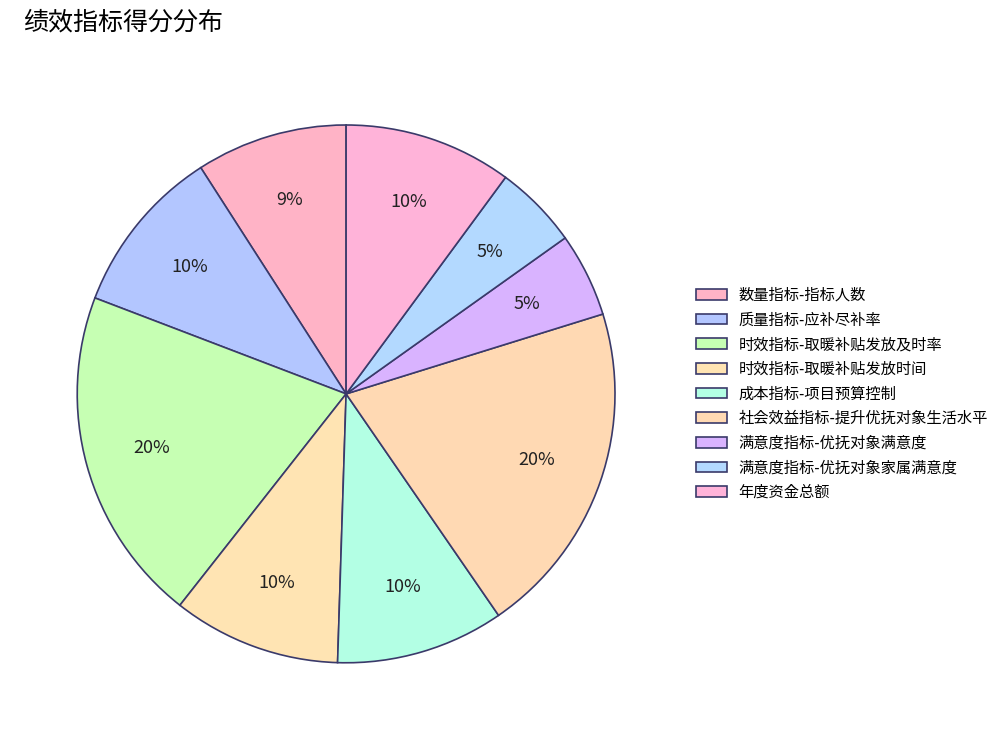

What is the change in value from 社会效益指标-提升优抚对象生活水平 to 满意度指标-优抚对象满意度?

-15